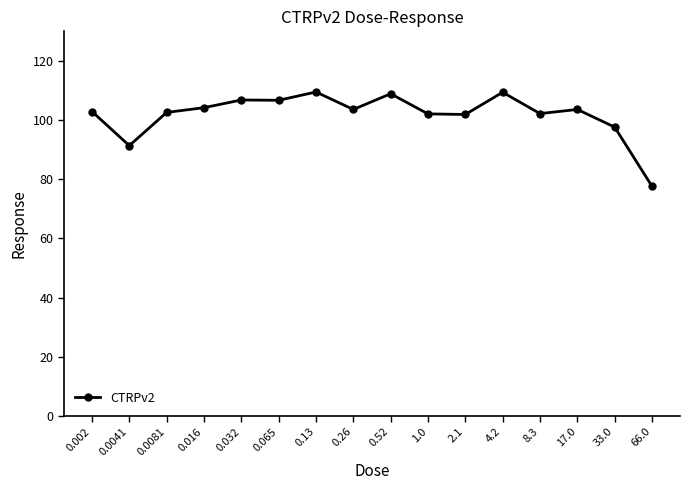

Which has a higher value, 8.3 or 0.0041?

8.3